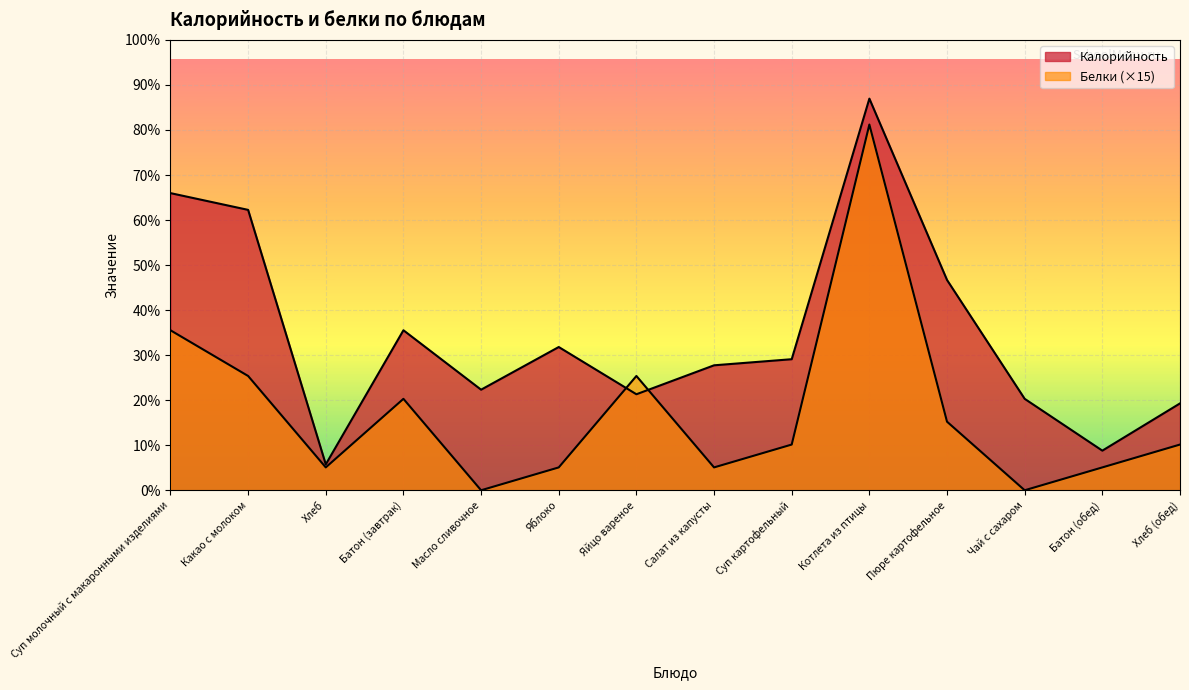

How many intersections are there between Калорийность and Белки?

2